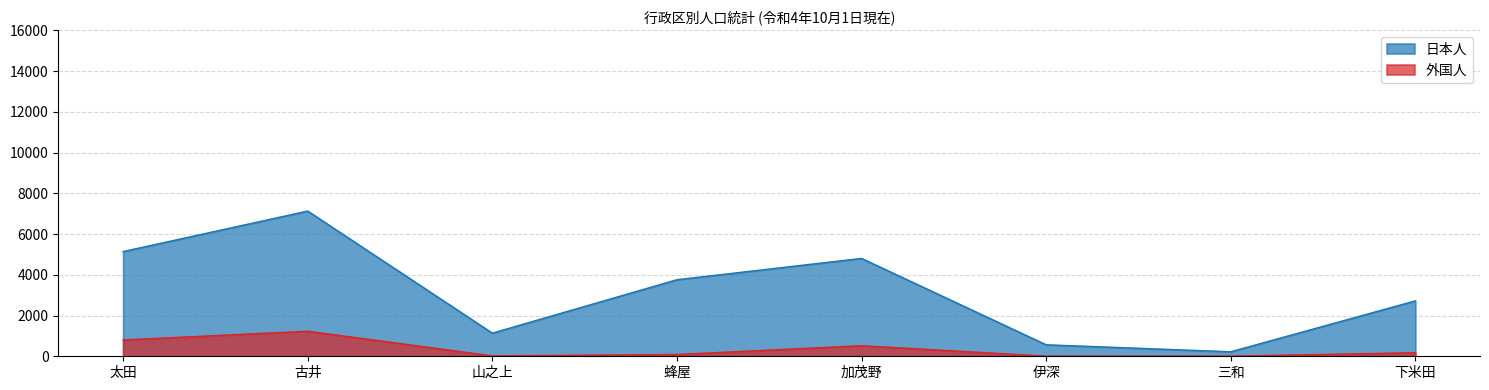

At 加茂野, list the series in order from largest to smallest.

日本人, 外国人